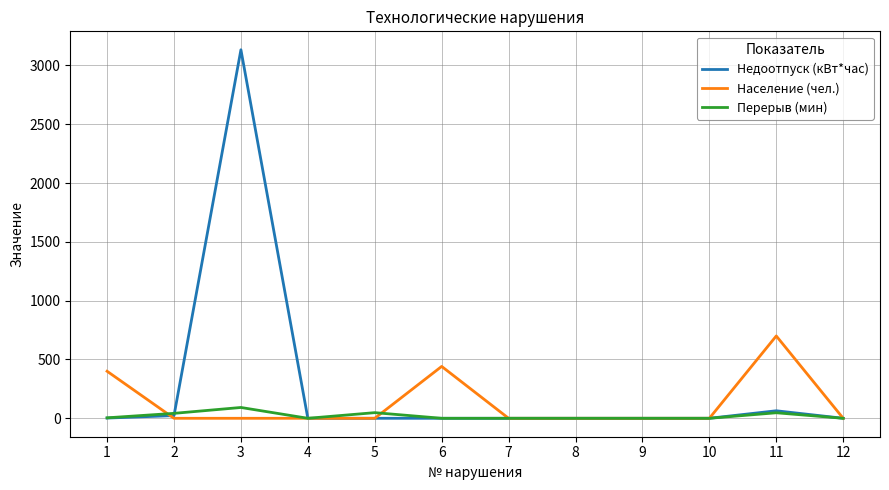

True or false: Население (чел.) has a value of 0.0 at 10.

True